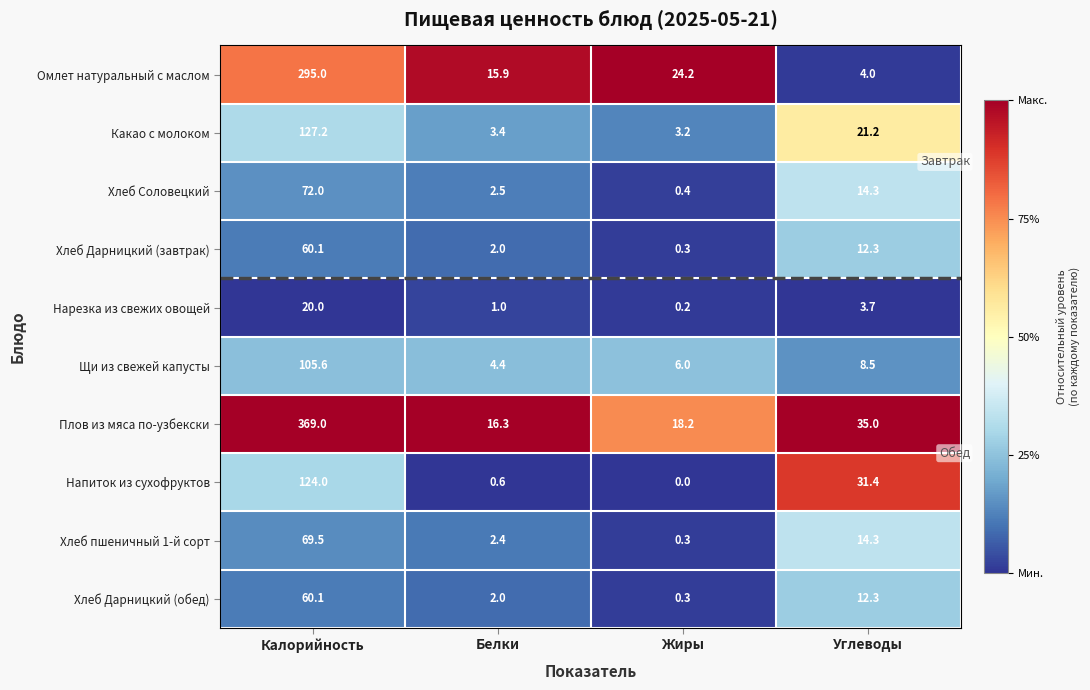

How many values in the Хлеб Дарницкий (обед) series exceed 12?

2